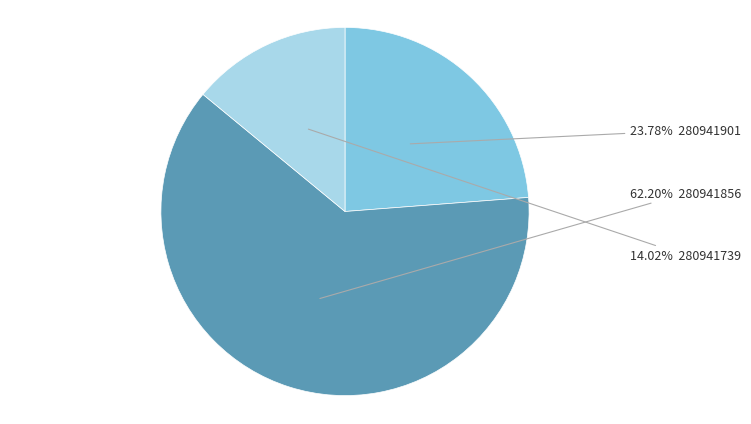

To the nearest percent, what is the average slice percentage?

33%